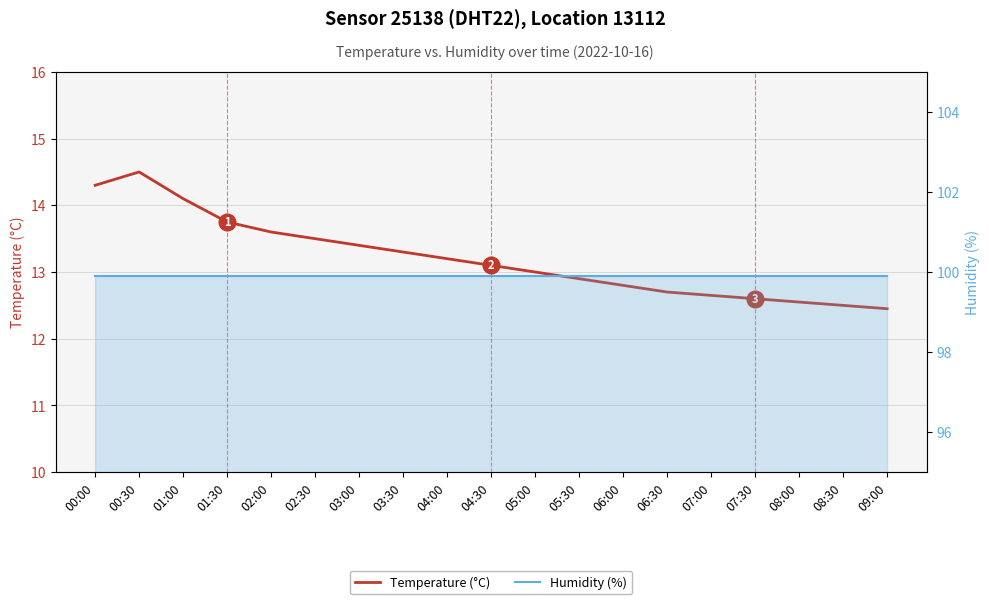

Which series changed the most between 01:00 and 03:30?

Temperature (°C)